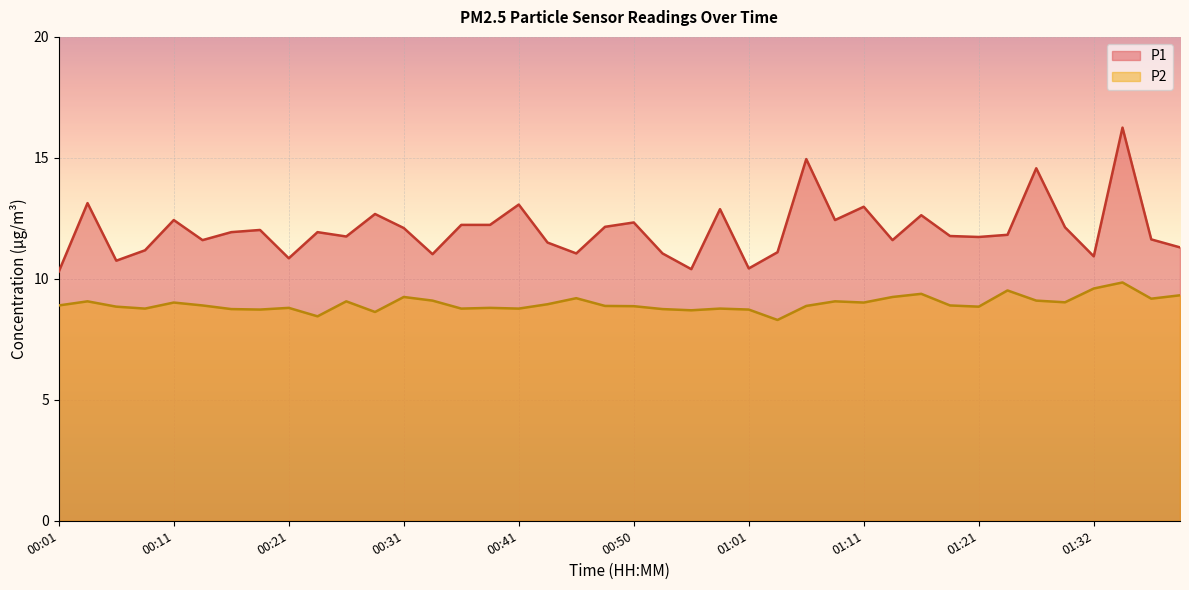

The value of P2 at 01:21 is 8.8. True or false?

True